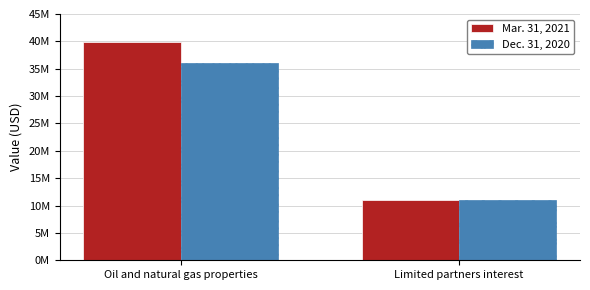

Does the chart contain any negative values?

No